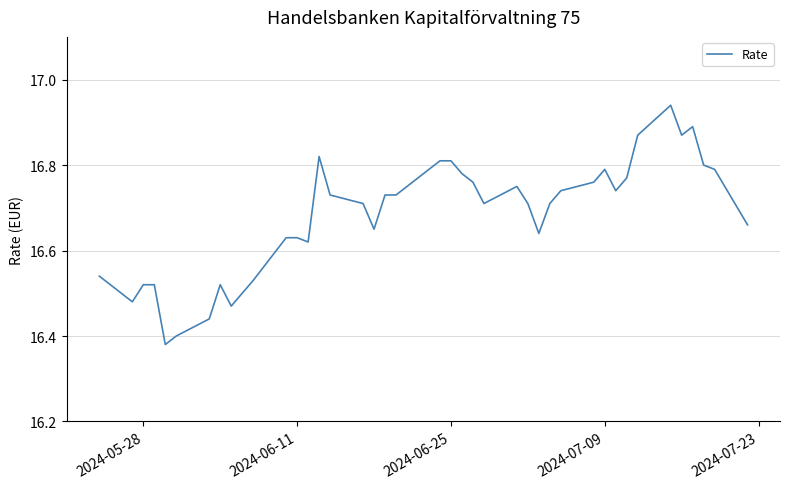

True or false: the data has more than 2 interior local peaks.

True